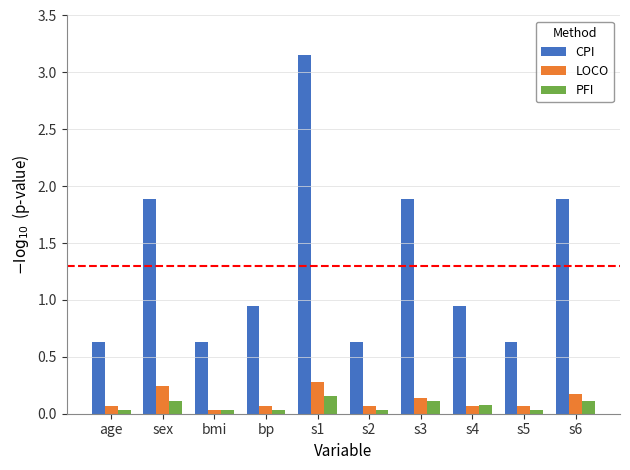

At how many categories does at least one series exceed 1?

4